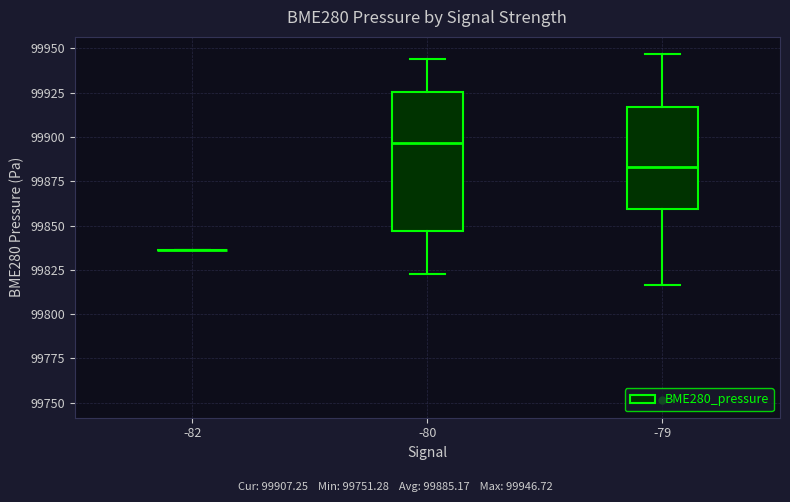

Which box is the tallest, from its lower edge to its upper edge?

-80